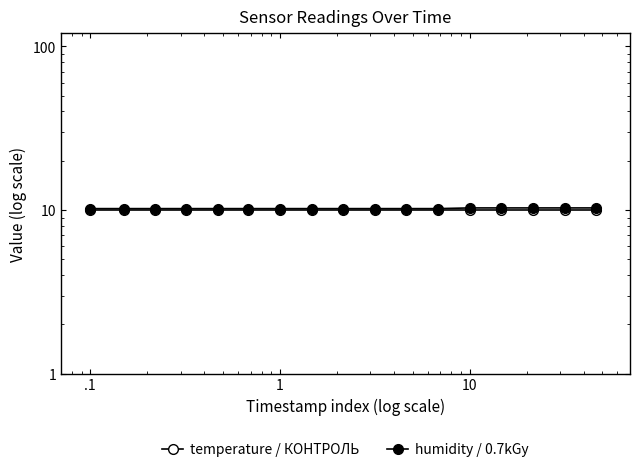

At how many categories does at least one series exceed 10?

17